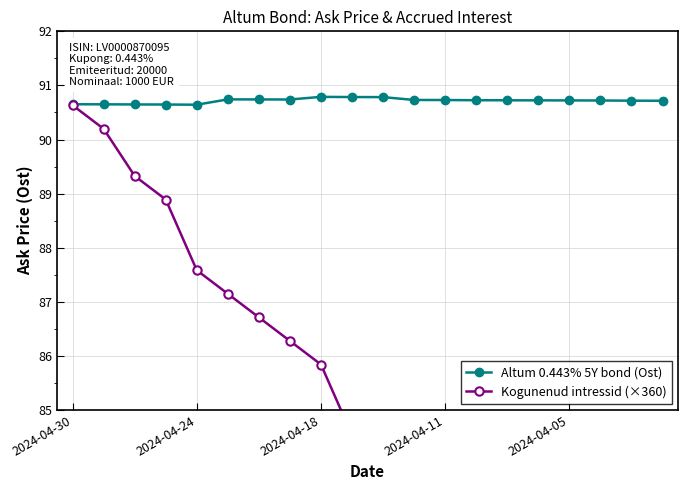

What is the value of the Kogunenud intressid (×360) point at the 13th from the left?

82.8